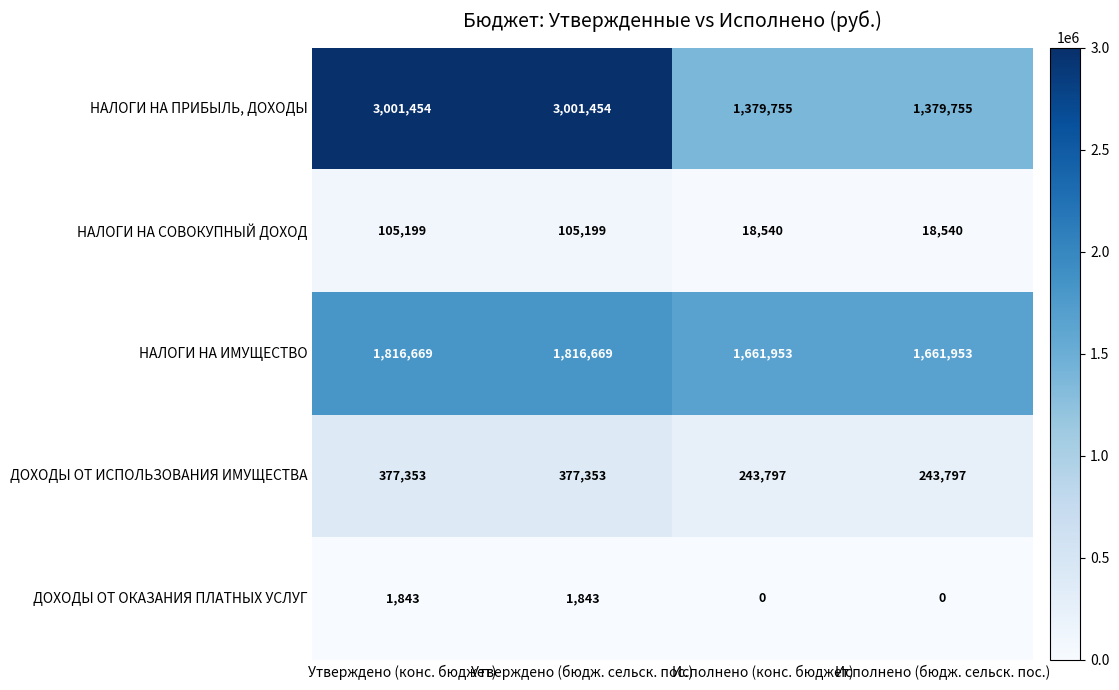

What is the maximum value for НАЛОГИ НА ПРИБЫЛЬ, ДОХОДЫ?

3001454